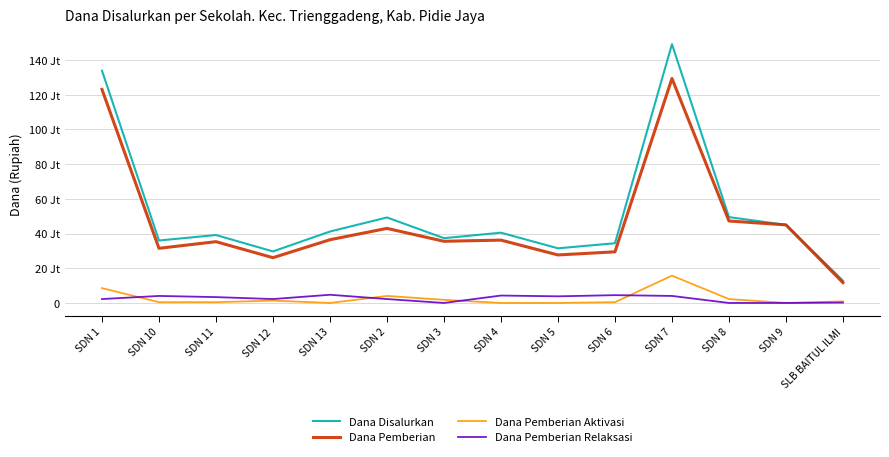

At SDN 10, list the series in order from smallest to largest.

Dana Pemberian Aktivasi, Dana Pemberian Relaksasi, Dana Pemberian, Dana Disalurkan